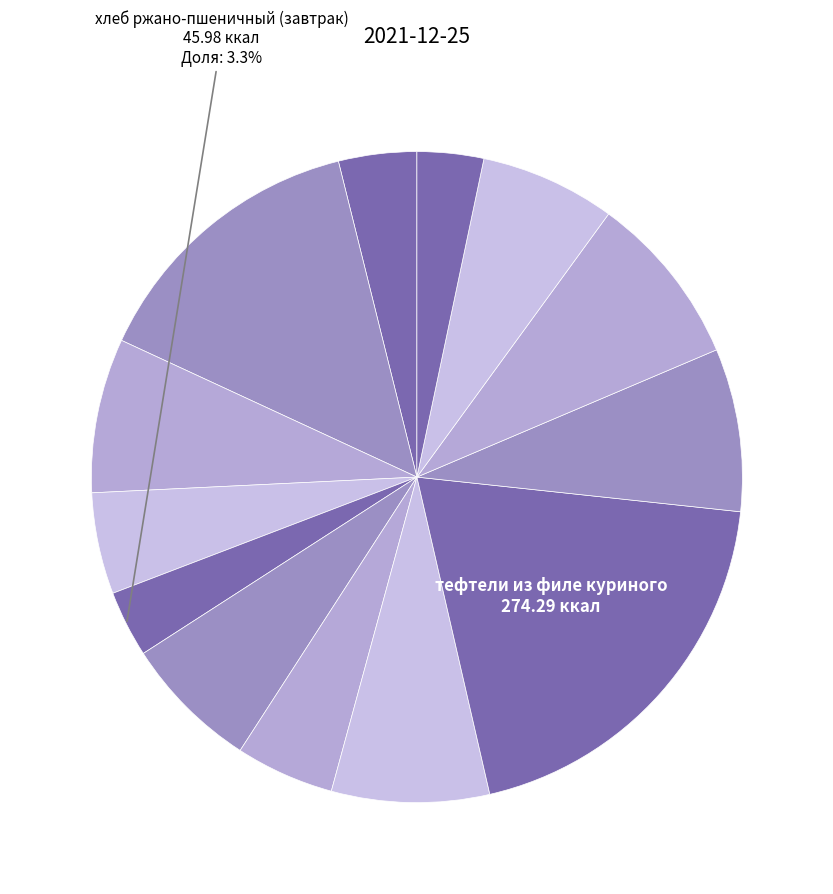

How many slices are in this pie chart?

13